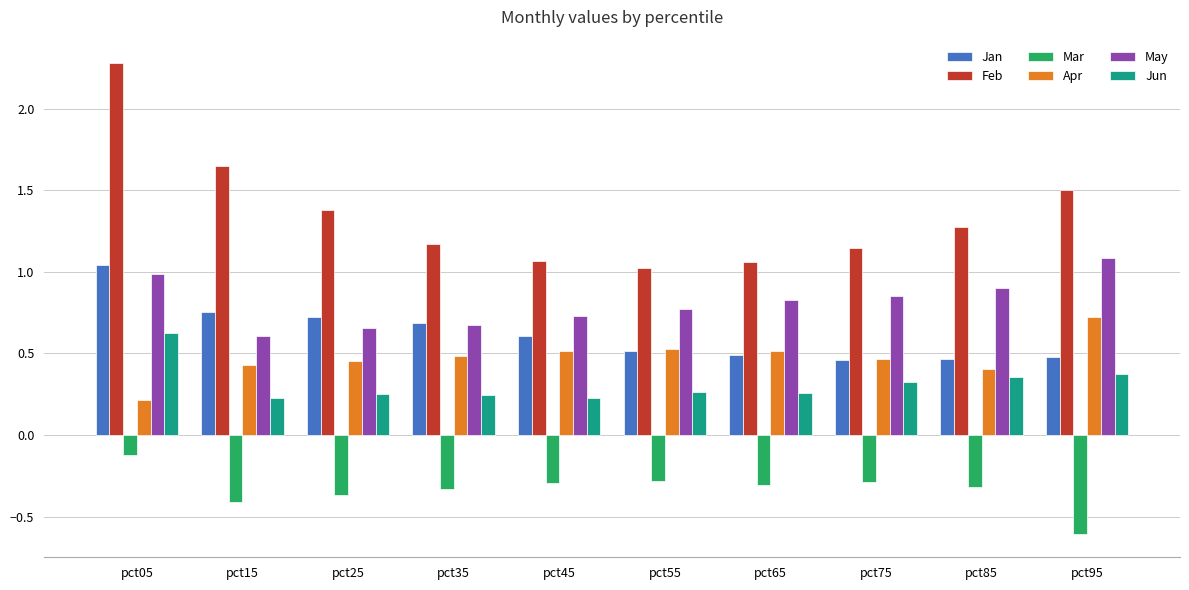

Are the bars horizontal?

No